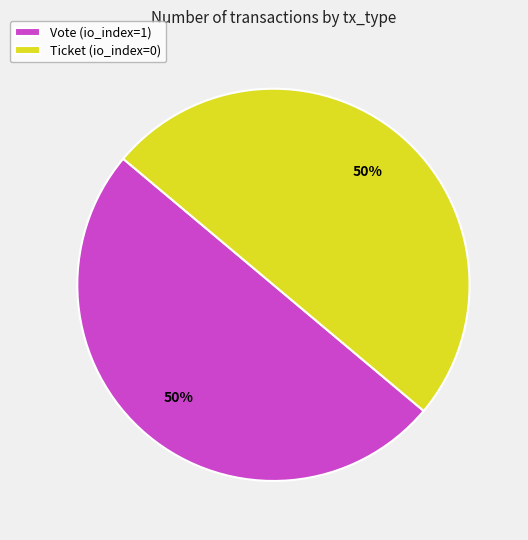

Count the number of slices in the pie.

2